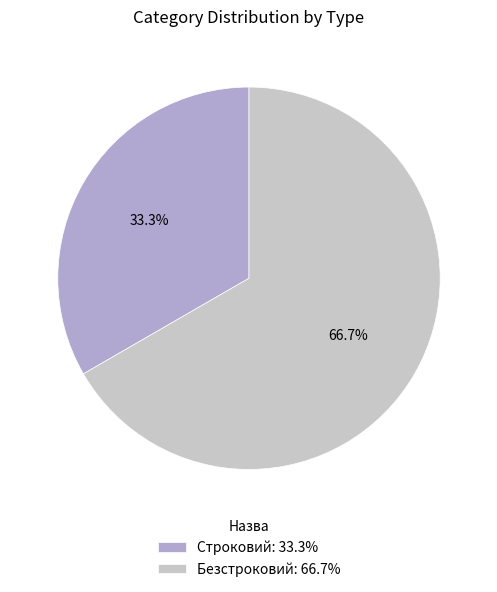

What is the total percentage of Безстроковий and Строковий?

100.0%